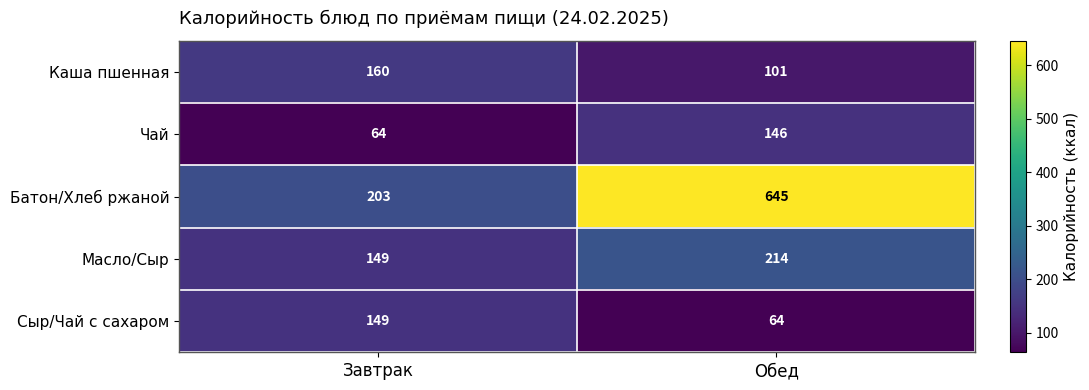

The value of Сыр/Чай с сахаром at Обед is 64. True or false?

True